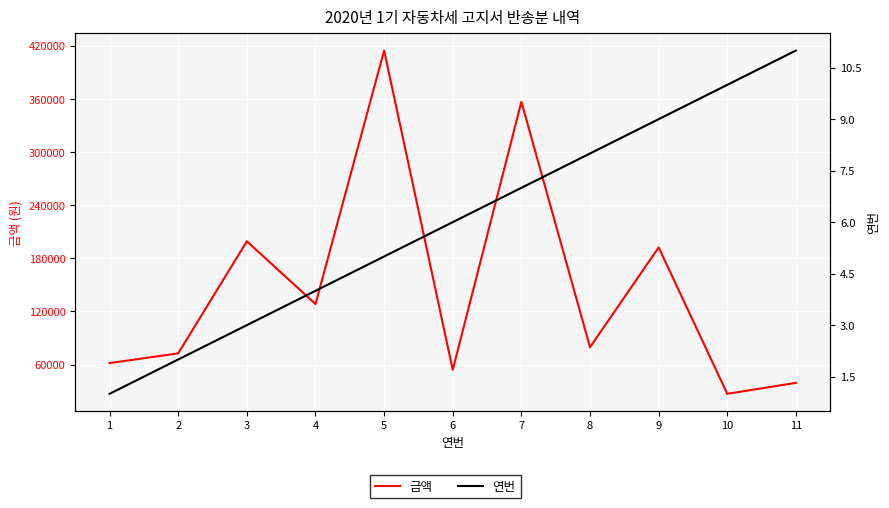

What is the value of the 연번 point at the 5th from the left?

5